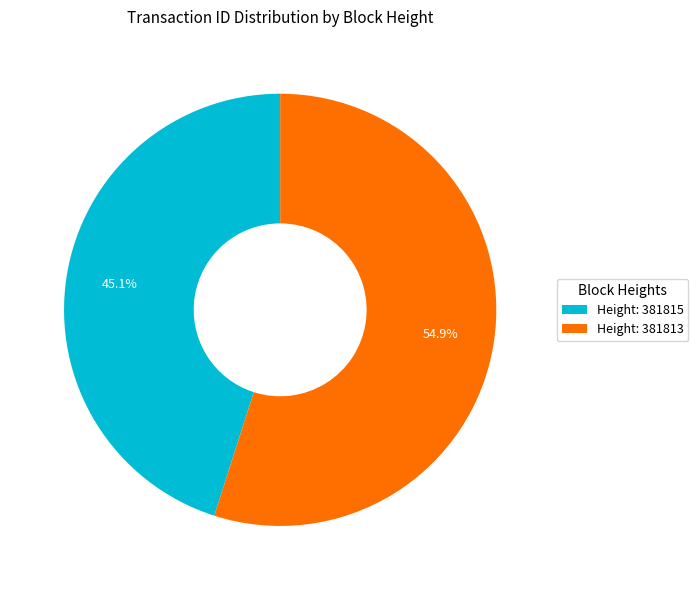

Rank the categories by value from highest to lowest.

Height: 381813, Height: 381815